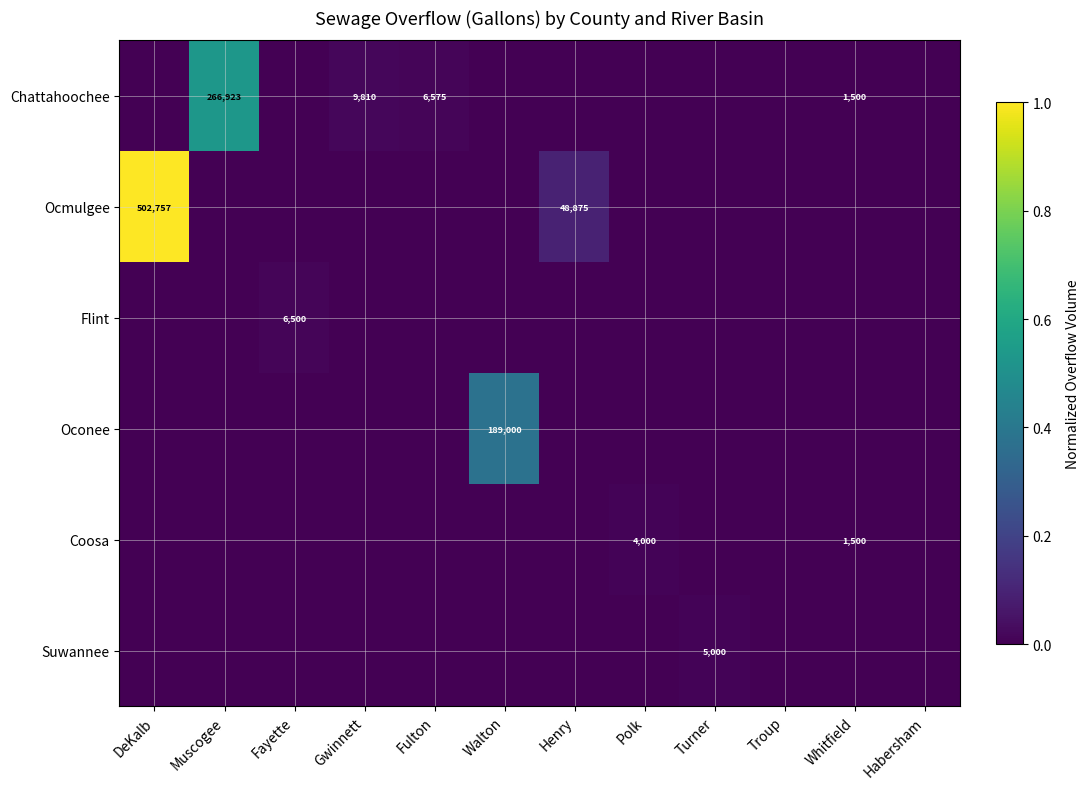

How many categories are shown in the chart?

12